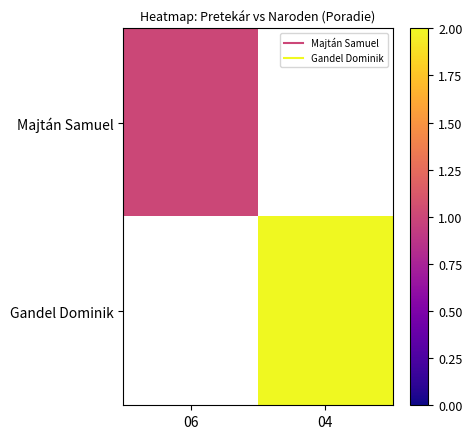

At which label is Majtán Samuel closest to 1?

06